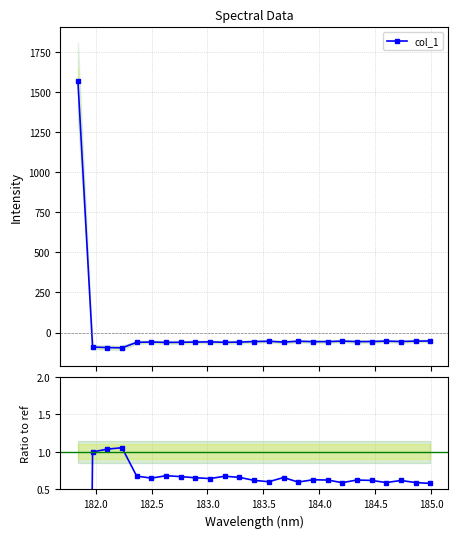

What is the maximum value for col_1?

1571.4